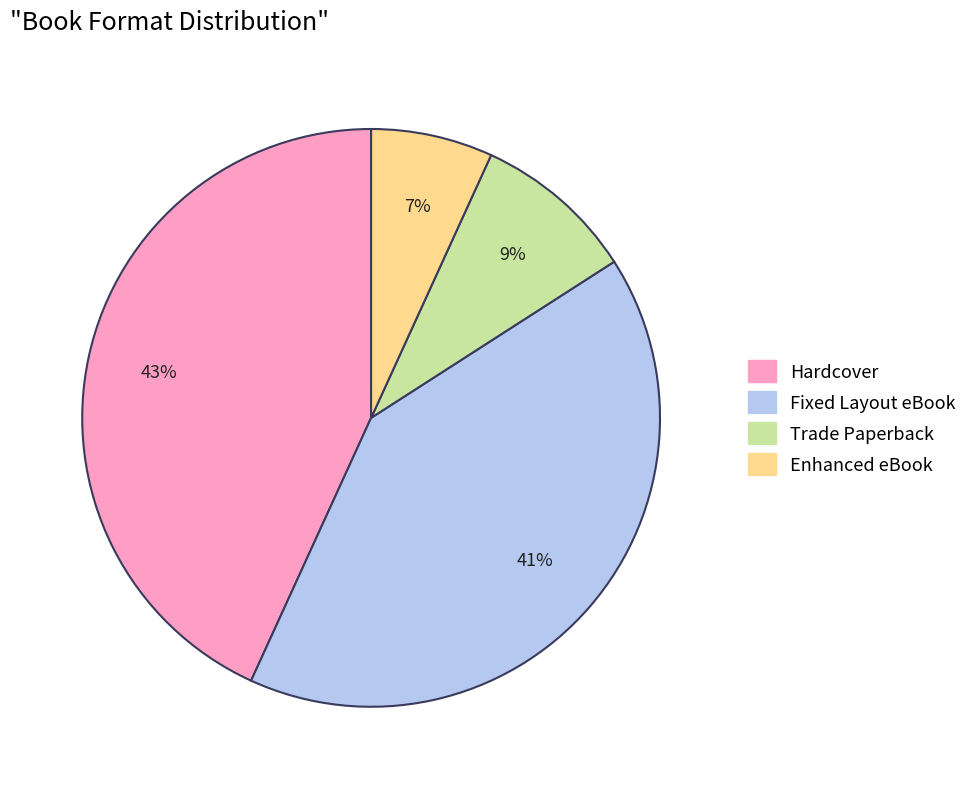

Is there any slice that represents more than half of the pie?

No